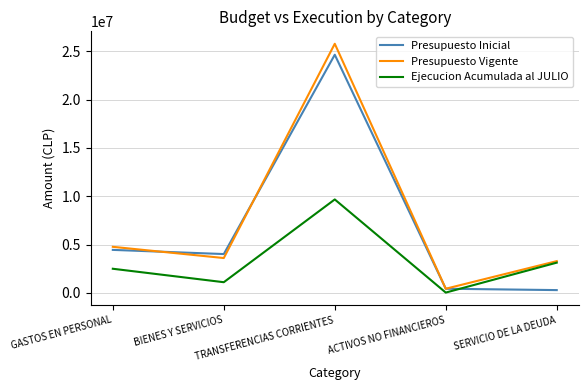

The Presupuesto Inicial series shows 431539 at ACTIVOS NO FINANCIEROS. True or false?

True